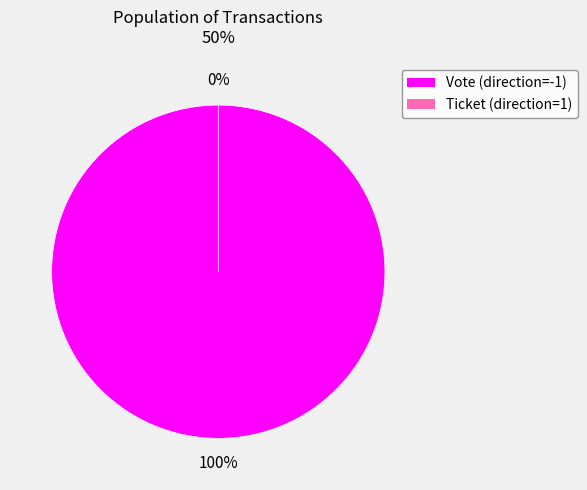

To the nearest percent, what is the difference between the largest and smallest slice percentages?

100%